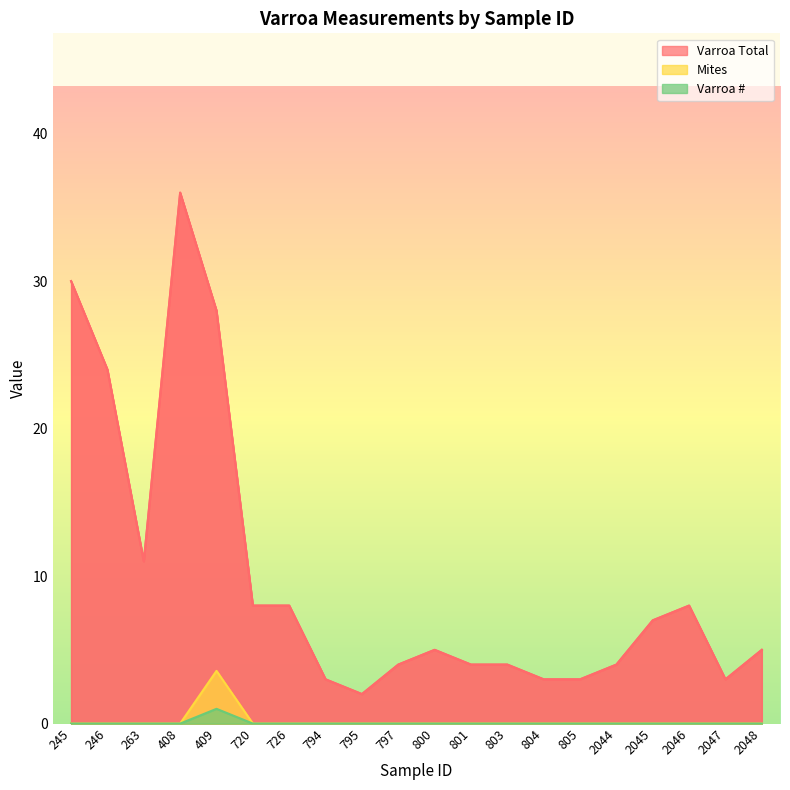

True or false: Mites and Varroa Total intersect in this chart.

False